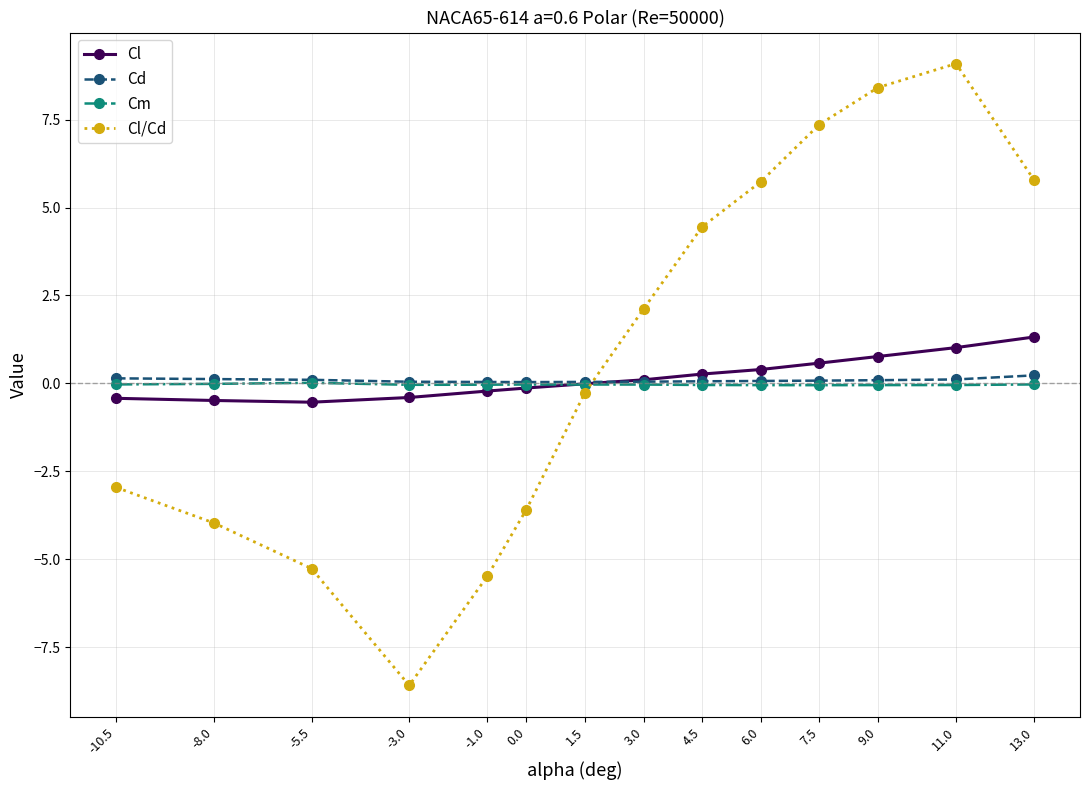

Which series ends up on top after the final intersection of Cl and Cm?

Cl